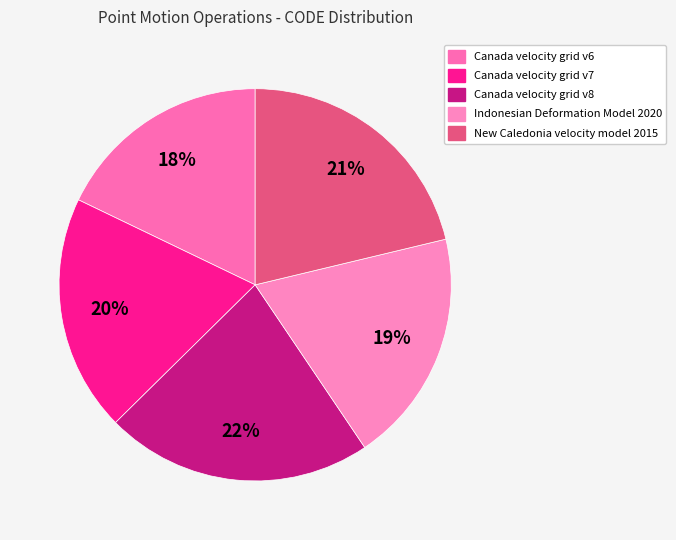

Is there a majority slice in this chart?

No